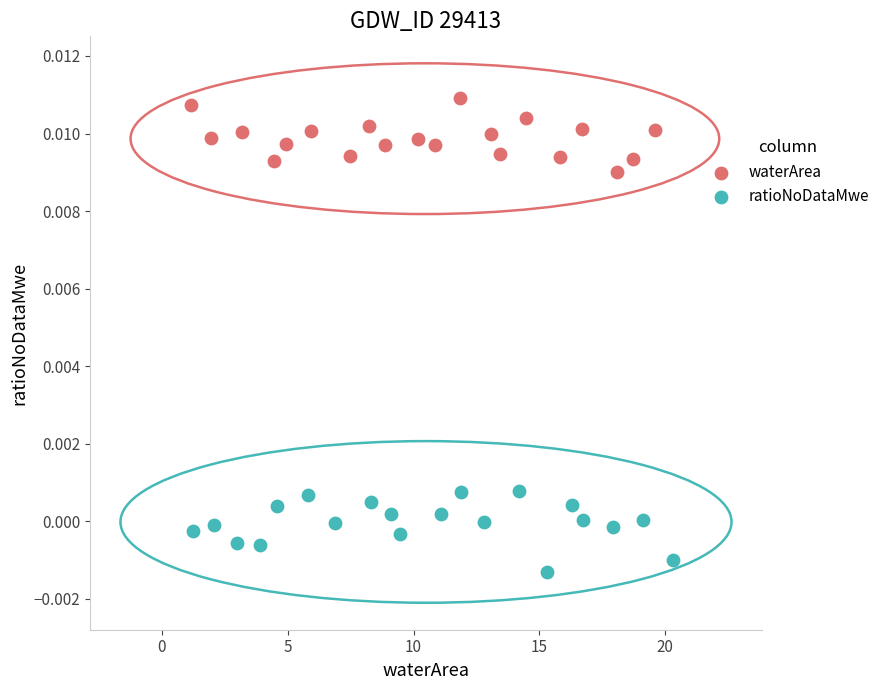

Which series contains the lowest Y value?

ratioNoDataMwe